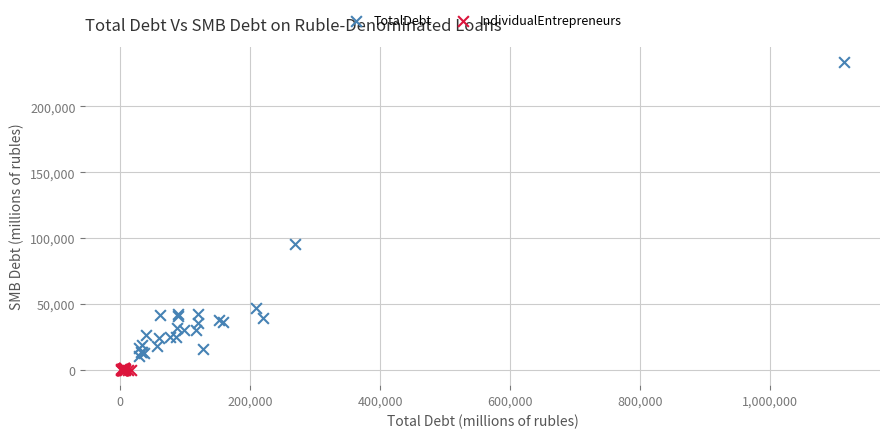

Which series has the widest spread of Y values?

TotalDebt